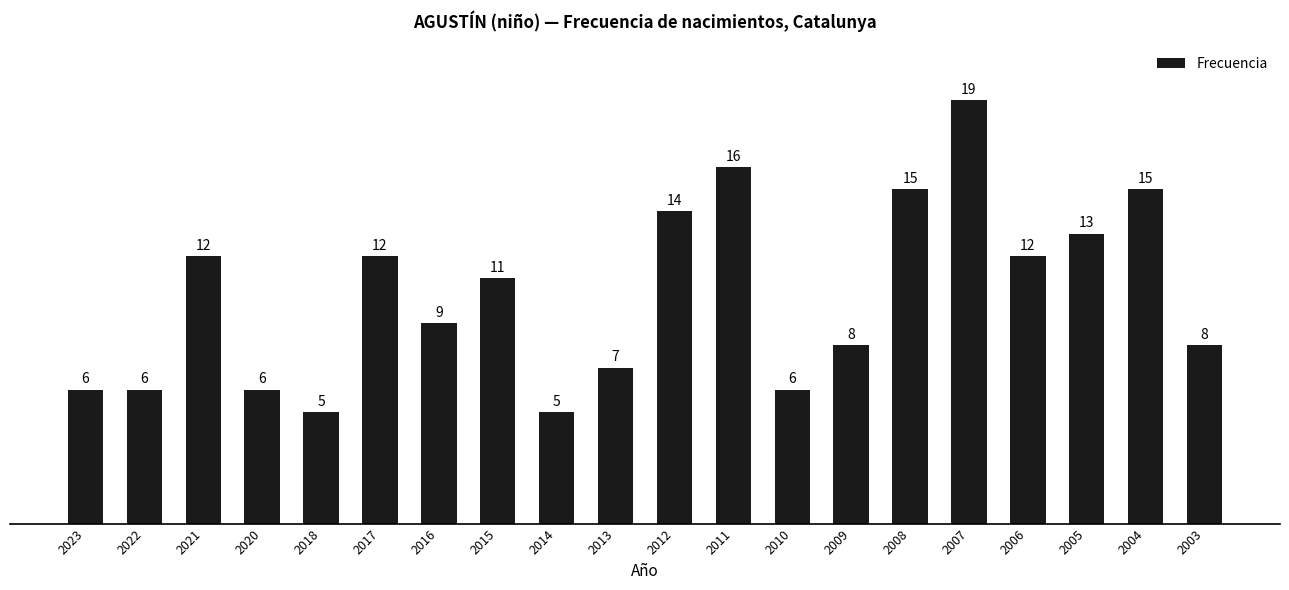

True or false: the data shows 6 at 2020.

True